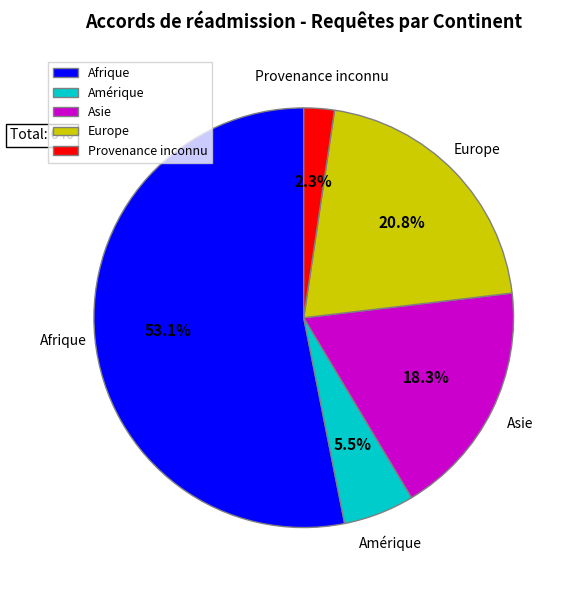

The Afrique slice represents 44% of the pie. True or false?

False